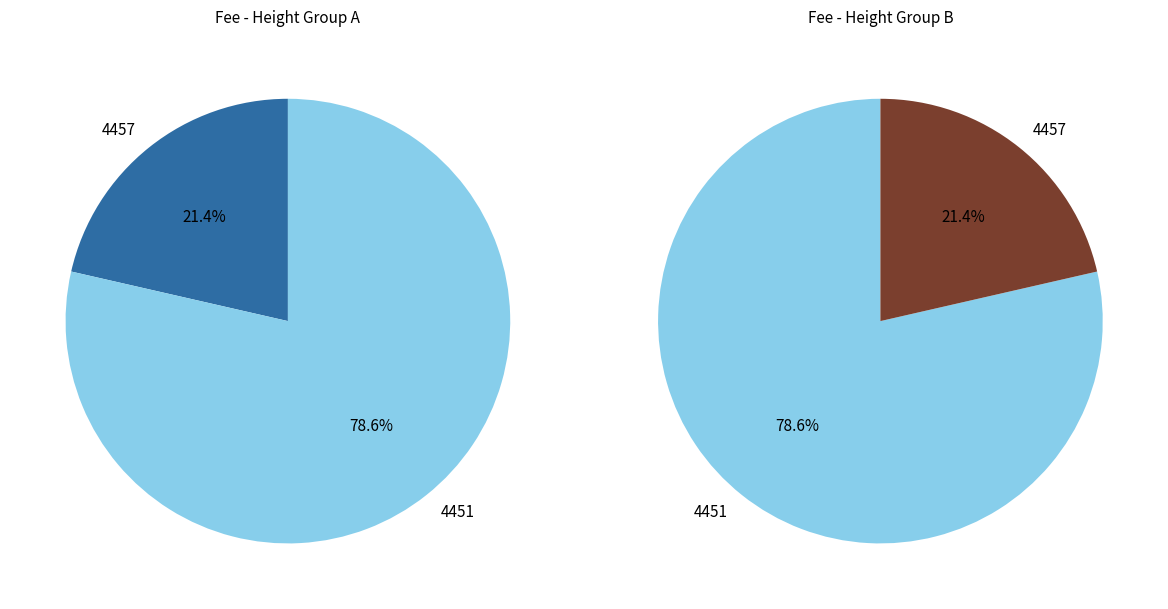

What percentage is the 4451 slice, to the nearest percent?

79%